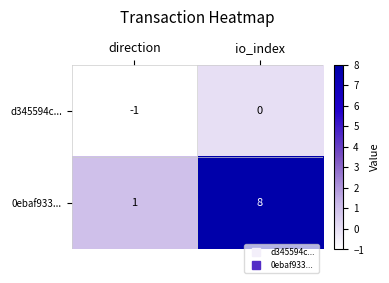

Which series changed the most between direction and io_index?

0ebaf933...